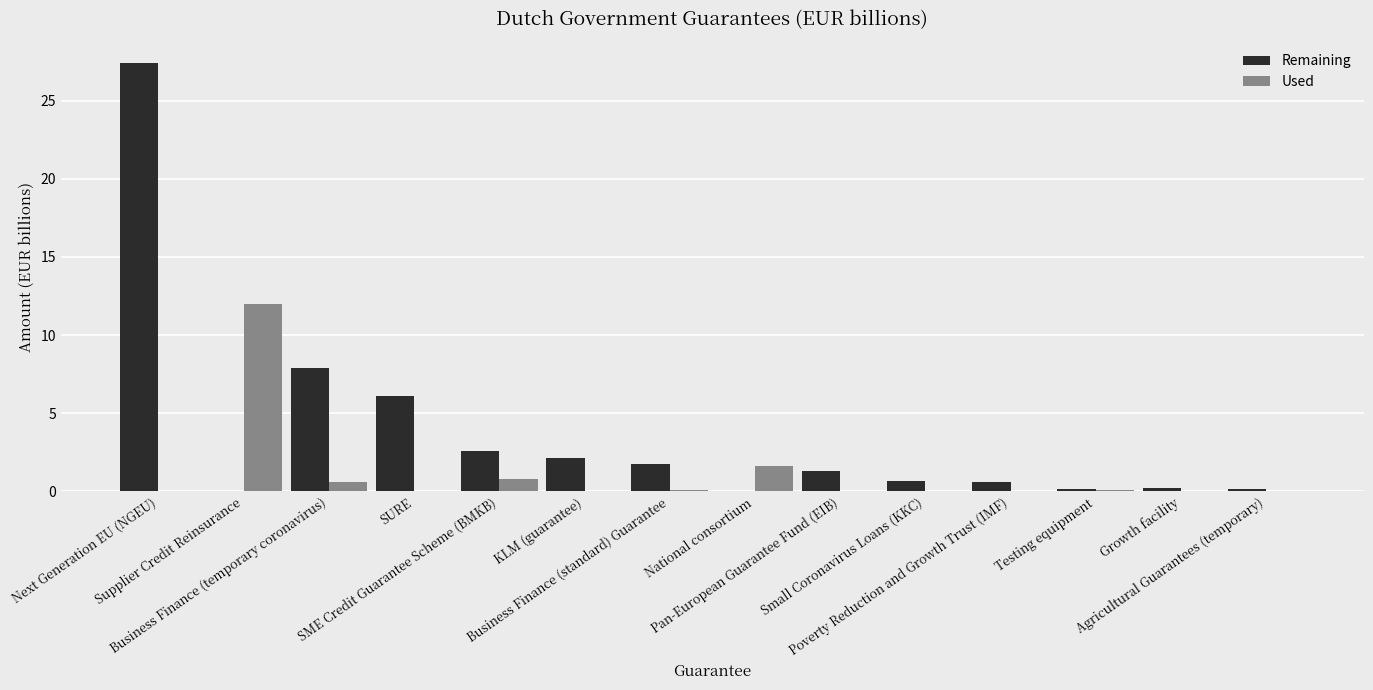

What is the total value across all series at Business Finance (temporary coronavirus)?

8.5